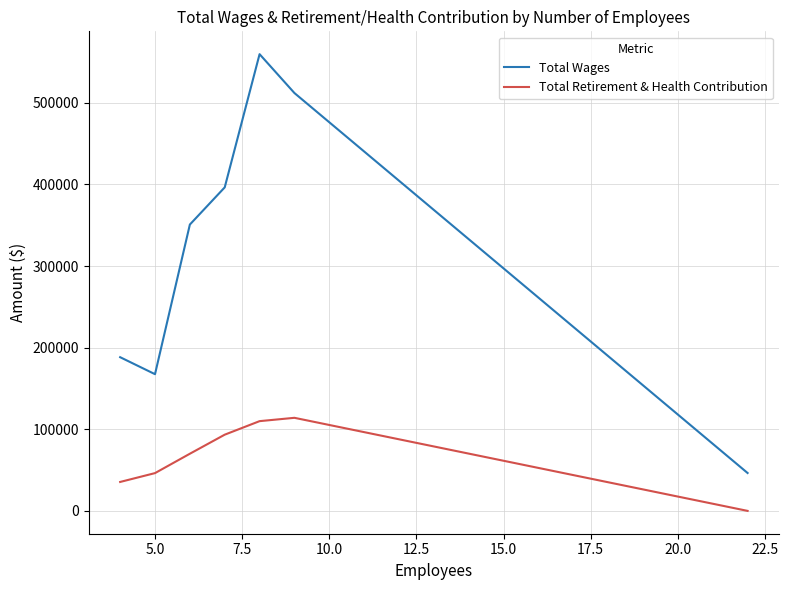

What are all the series names shown in the legend?

Total Wages, Total Retirement & Health Contribution